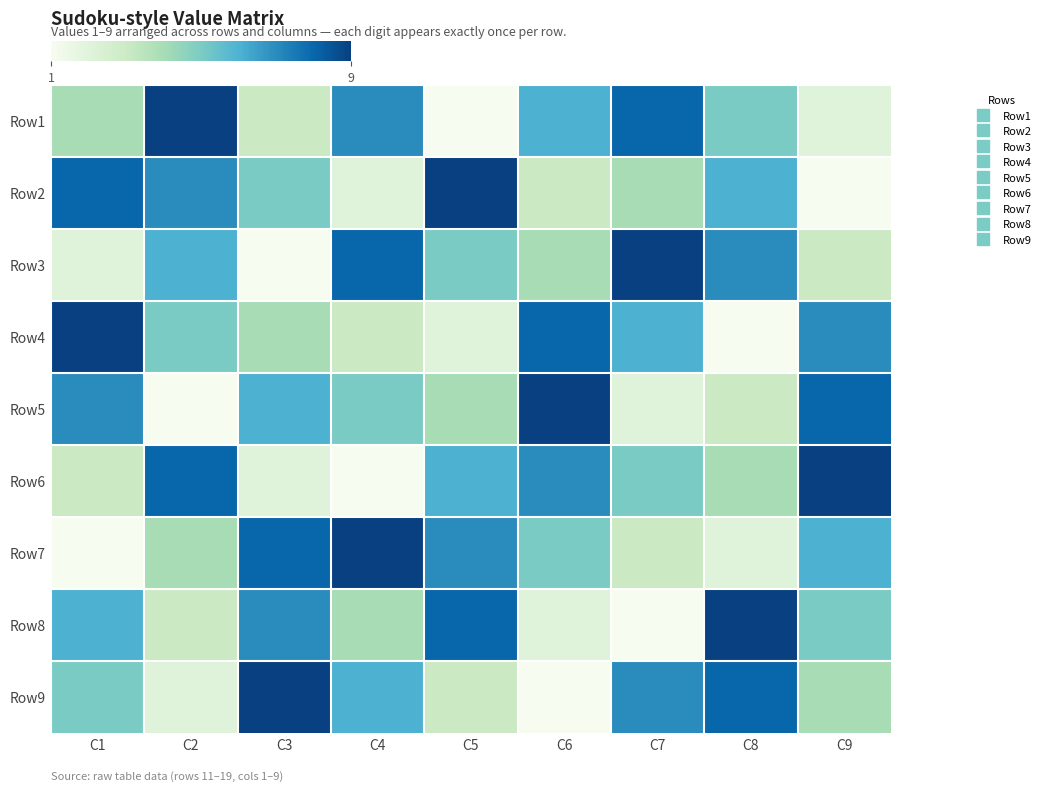

Count the number of categories in the chart.

9